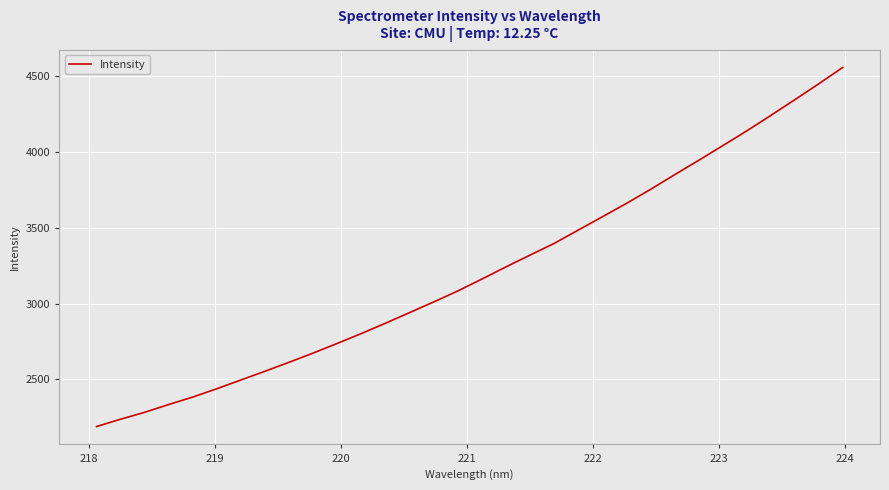

What is the minimum value shown in the chart?

2190.4